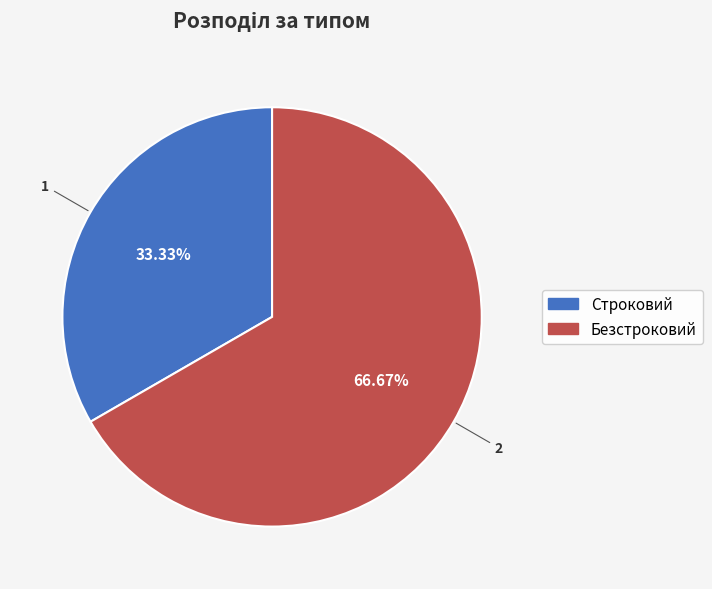

What is the ratio of the value at Безстроковий to the value at Строковий?

2.0